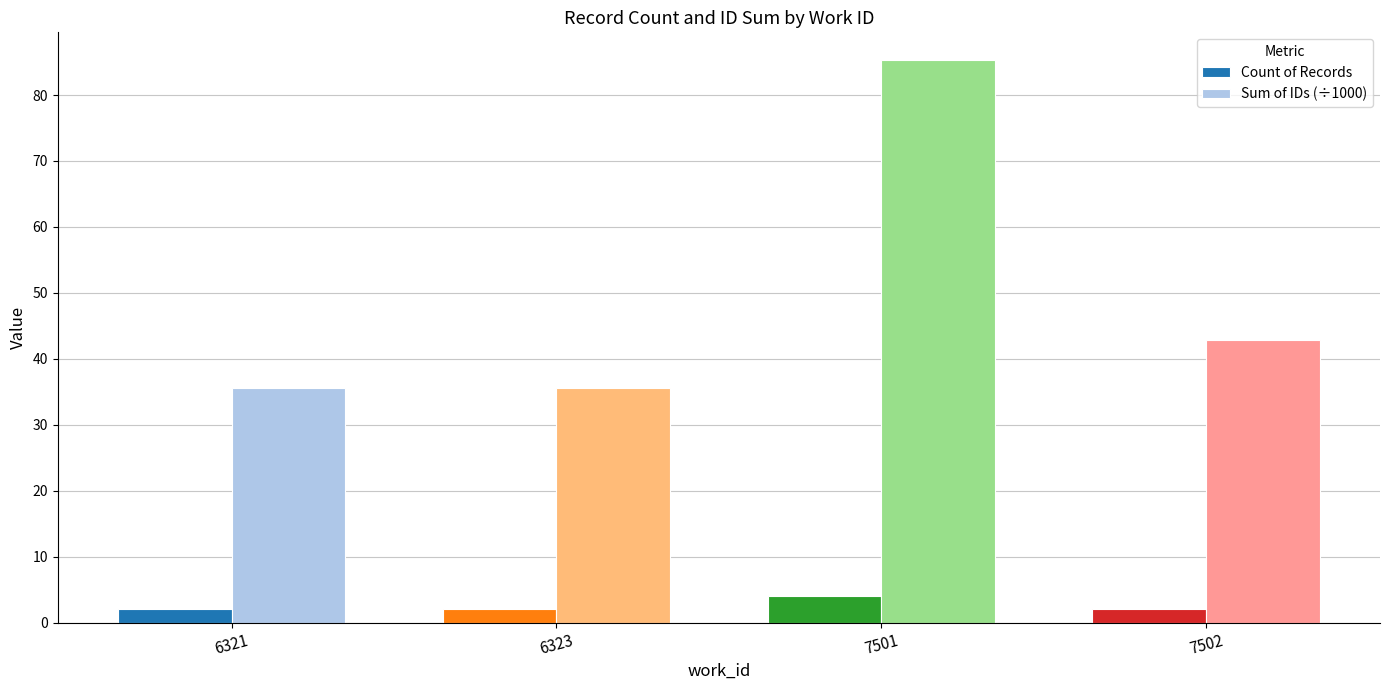

Reading left to right, list all the values displayed in this chart.

Count of Records: 2.0	2.0	4.0	2.0
Sum of IDs (÷1000): 35.6	35.6	85.2	42.8